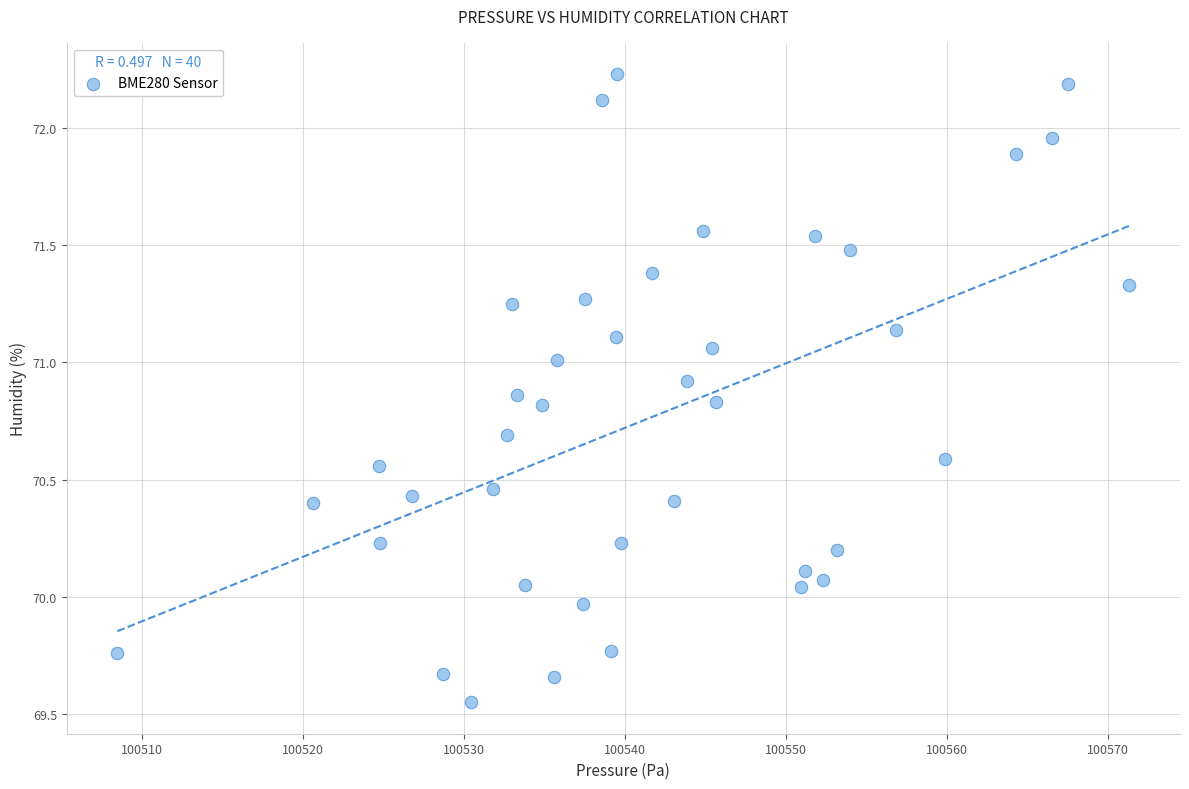

What is the range of X values (max minus min)?

62.9